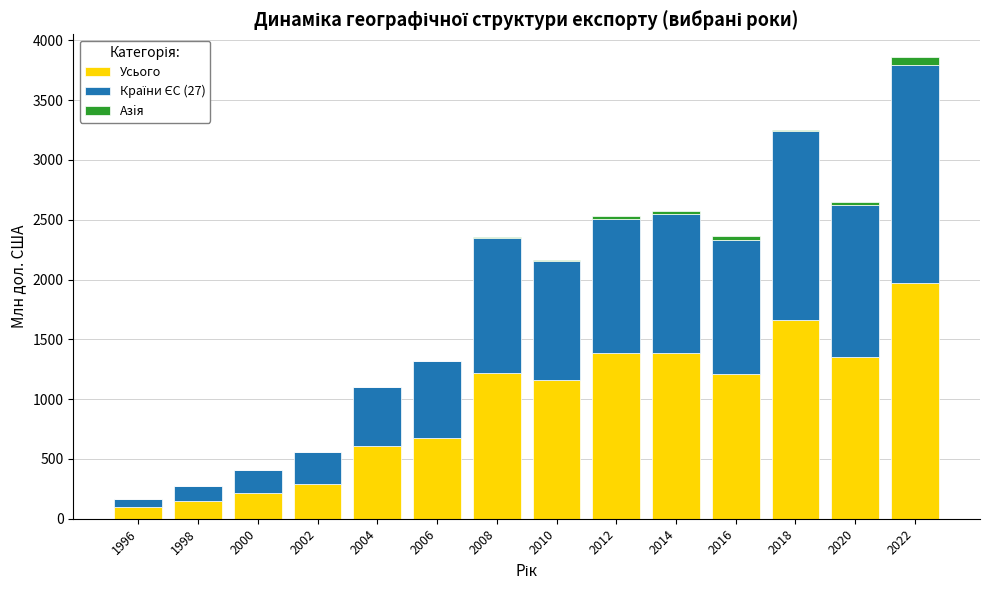

At which category is the sum across all series the highest?

2022